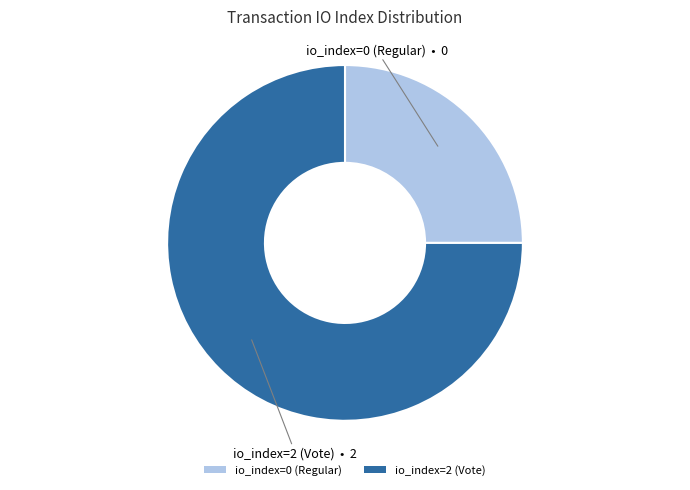

Combined, do io_index=2 (Vote) and io_index=0 (Regular) account for over 50%?

Yes